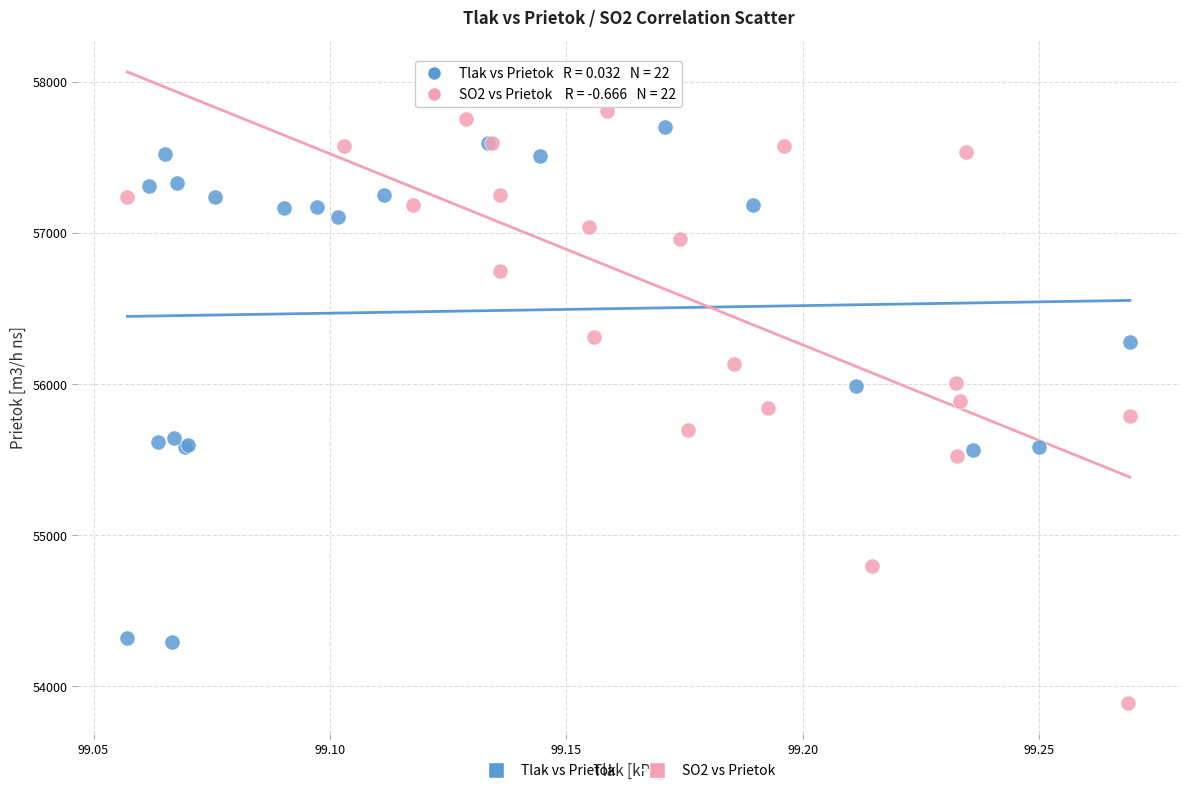

Which series reaches the minimum Y coordinate?

SO2 vs Prietok